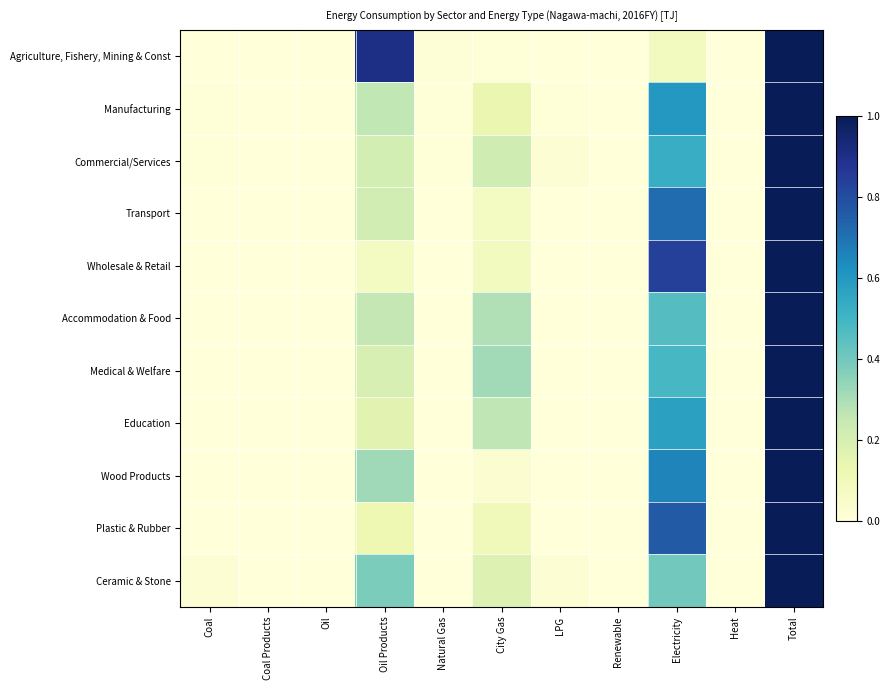

Which series has the widest spread of values?

Agriculture, Fishery, Mining & Const